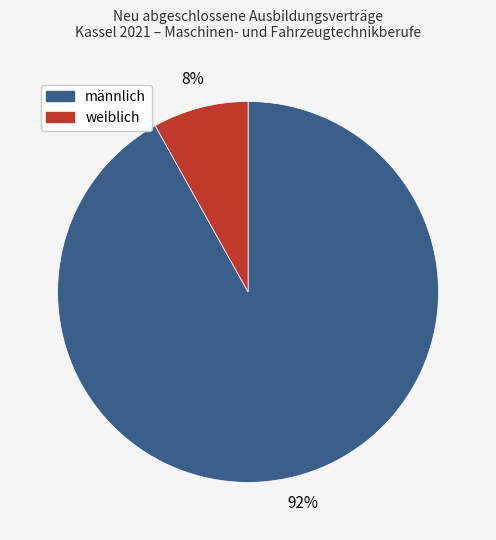

Which slice is the largest?

männlich